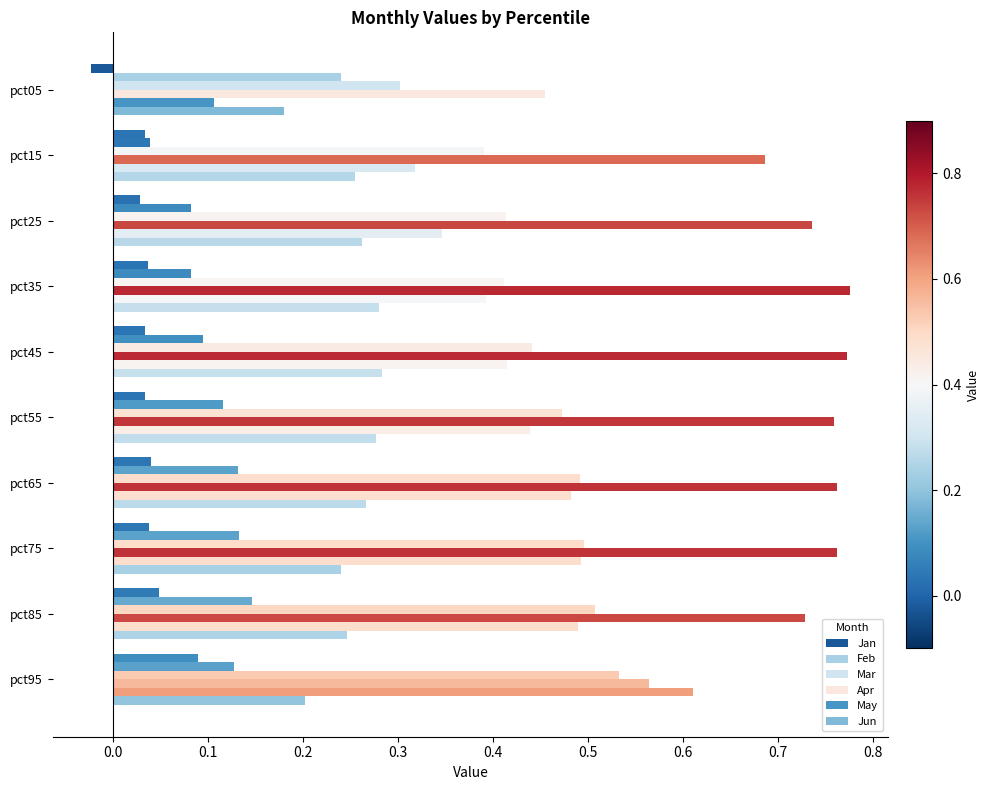

How many categories are shown in the chart?

10